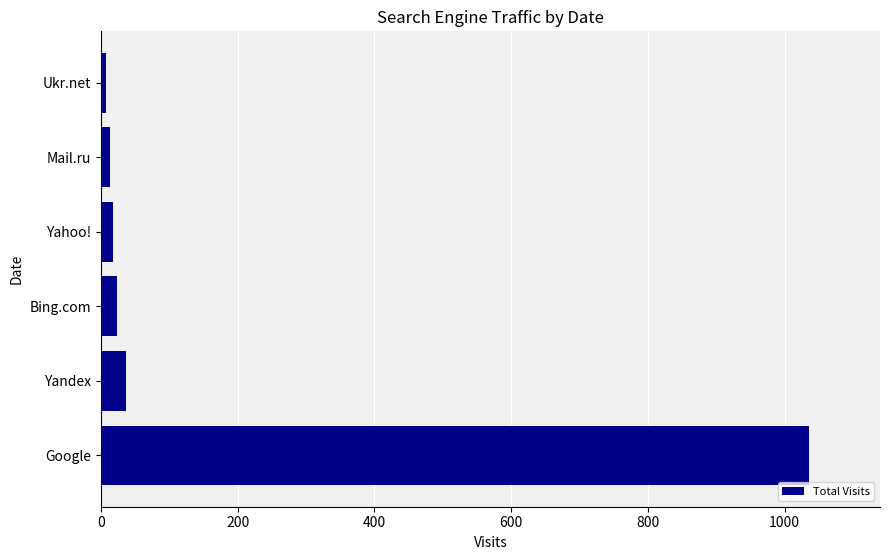

What is the change in value from Google to Bing.com?

-1012